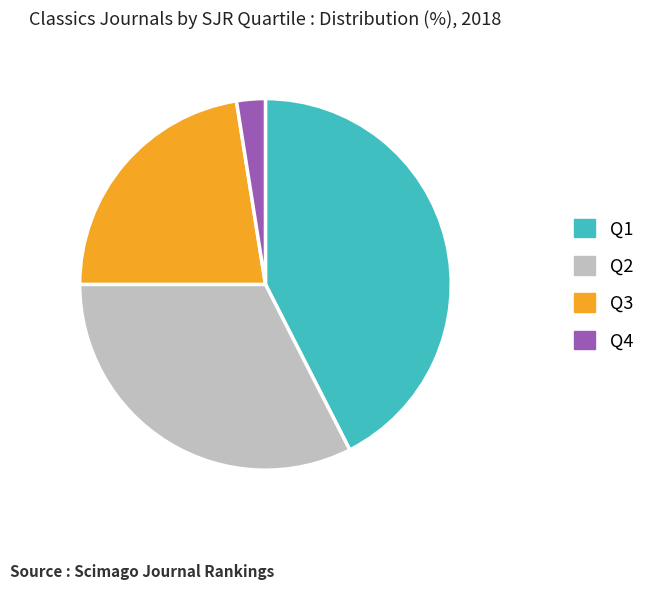

How many slices are in this pie chart?

4